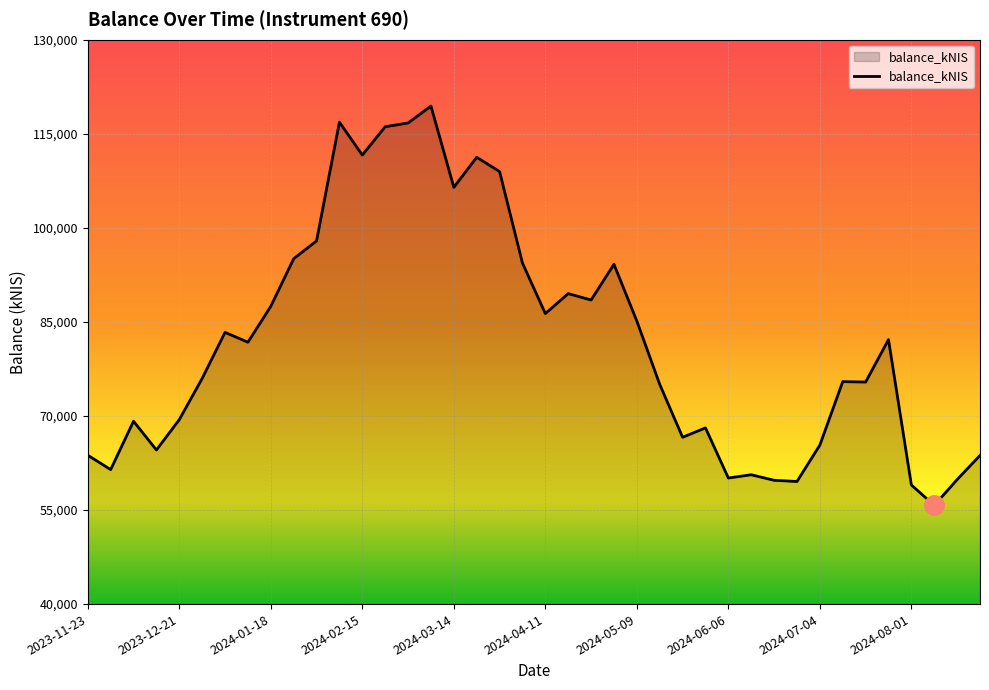

Does the chart have visible grid lines?

Yes